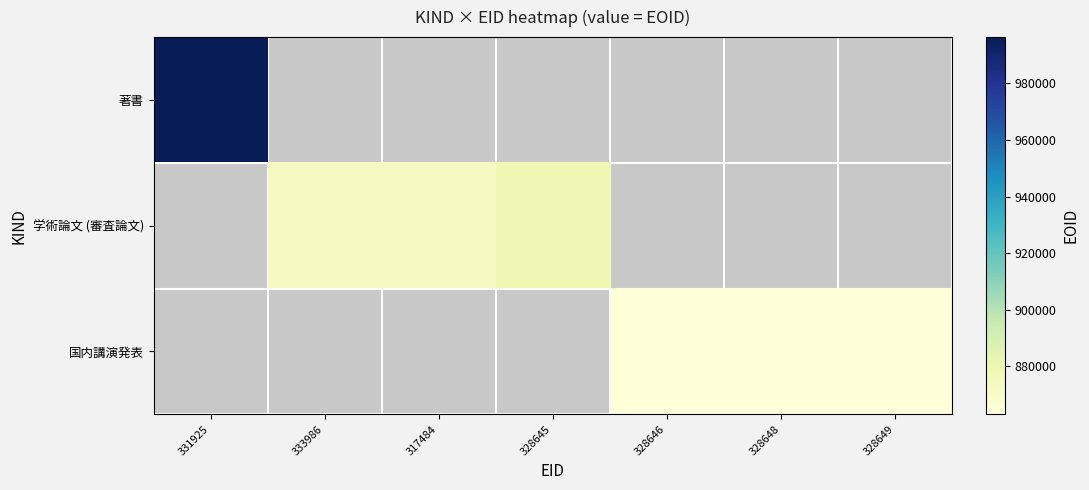

True or false: 著書 has a value of 996333.0 at 331925.

True